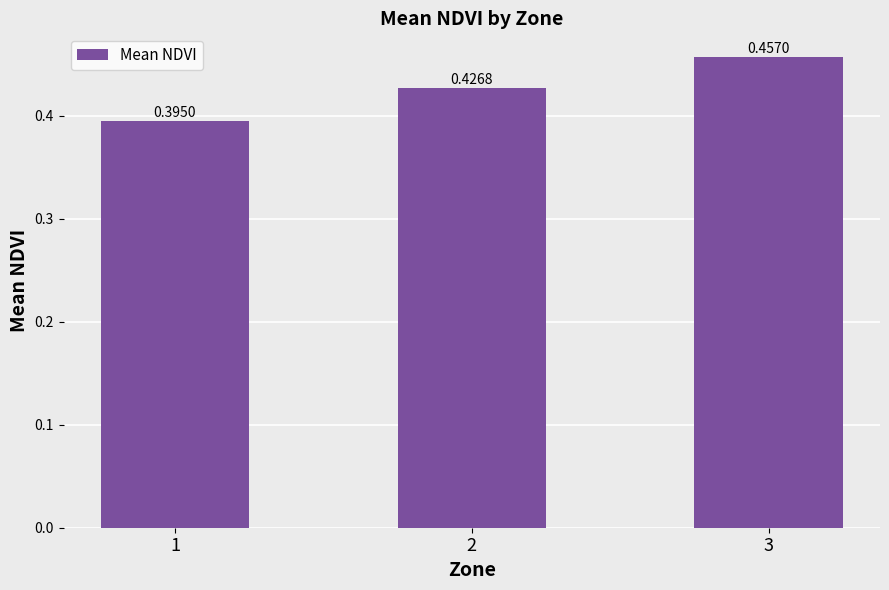

Which has a higher value, 3 or 2?

3